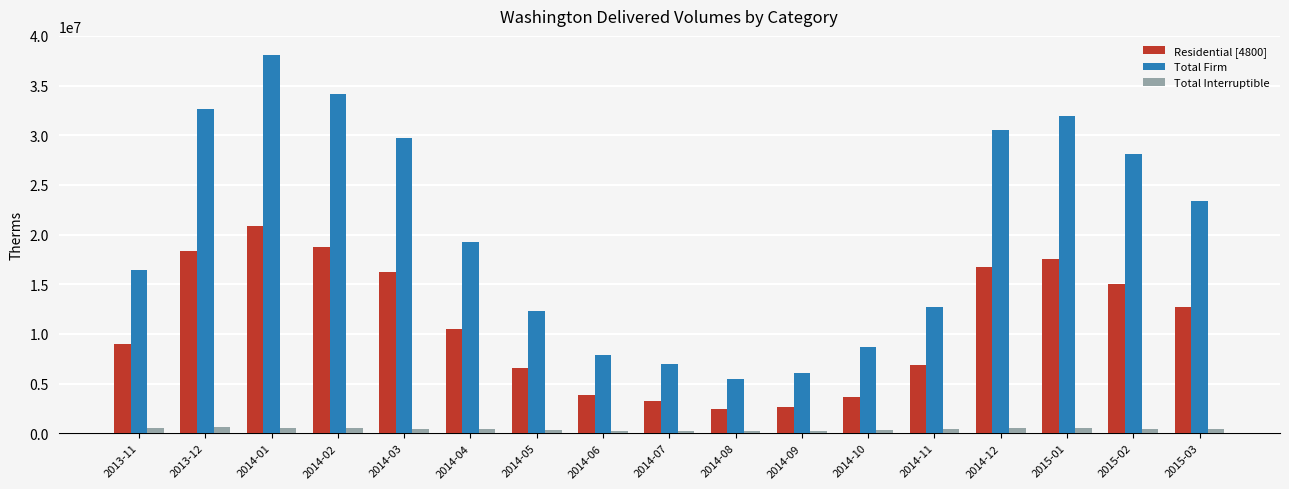

What is the label of the 3rd bar from the right?

2015-01